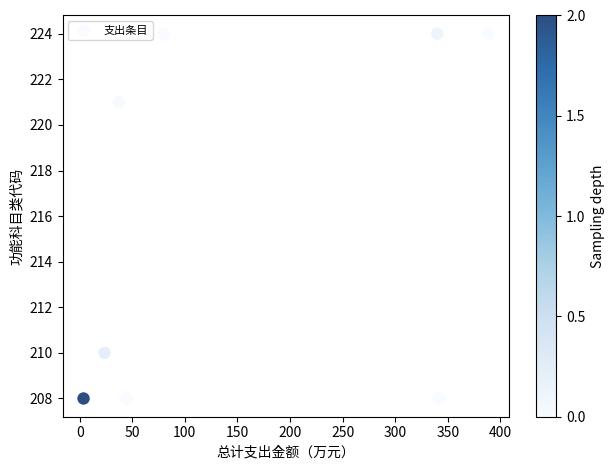

What Y value in the scatter plot is closest to 216?

221